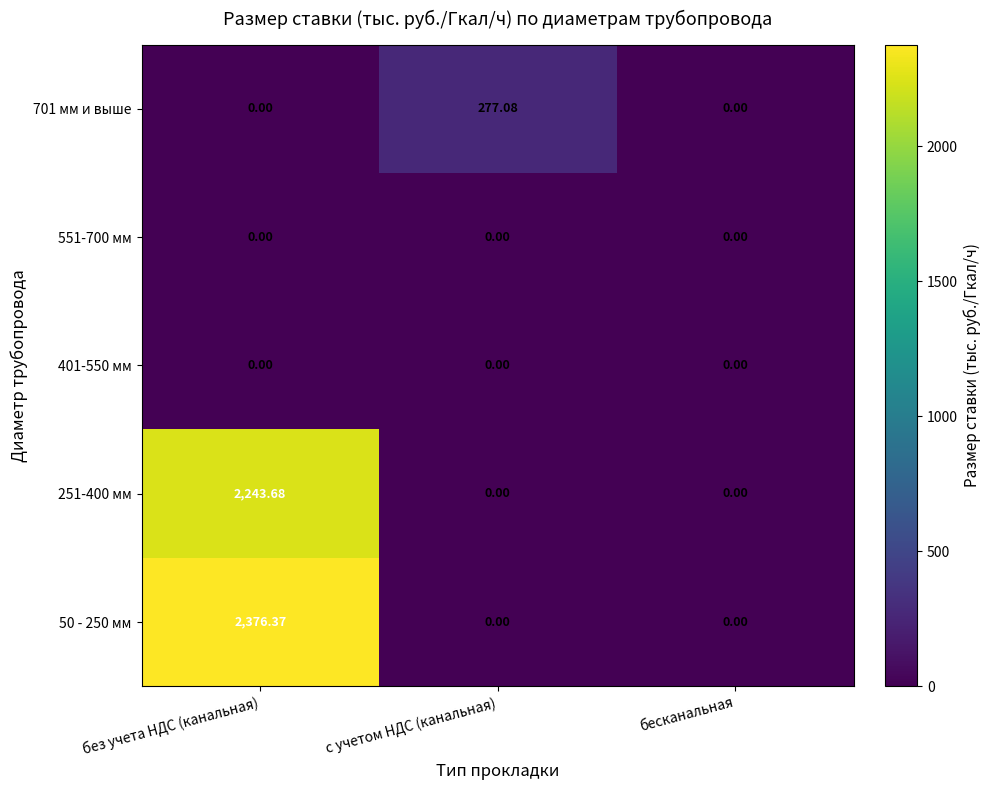

At which category is the sum across all series the highest?

без учета НДС (канальная)